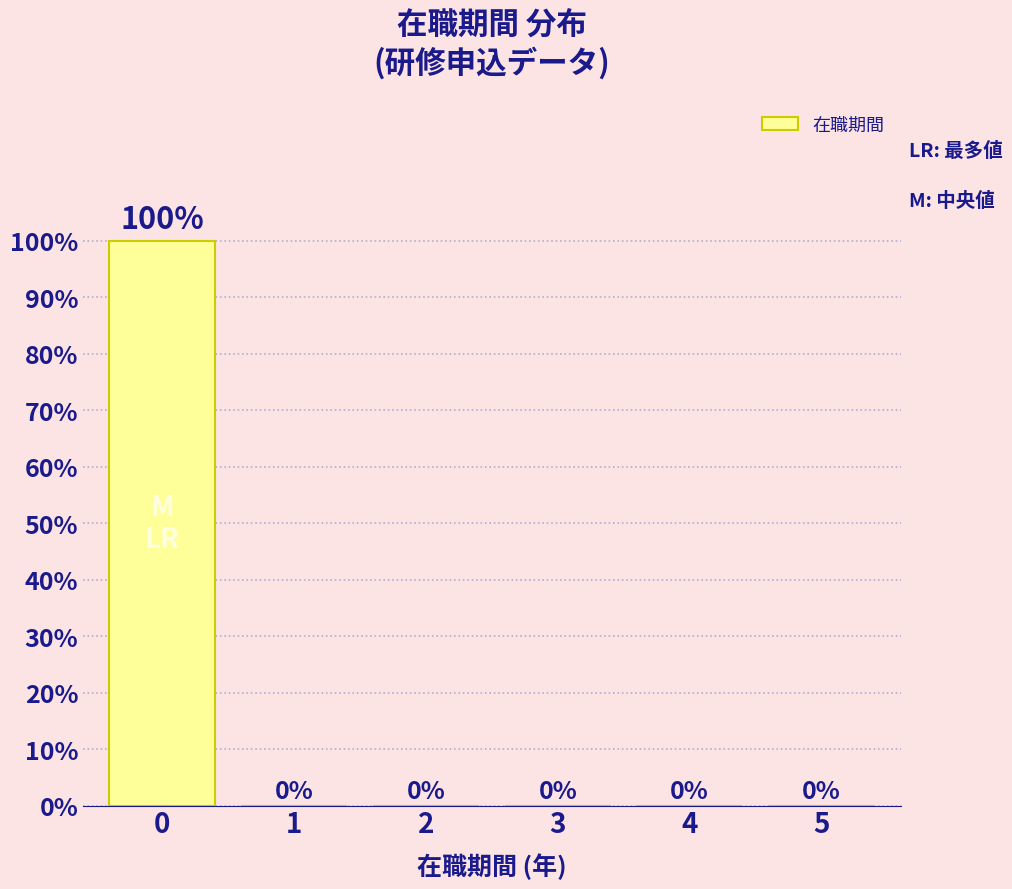

Reading right to left, transcribe all the data shown in this chart.

5=0	4=0	3=0	2=0	1=0	0=100